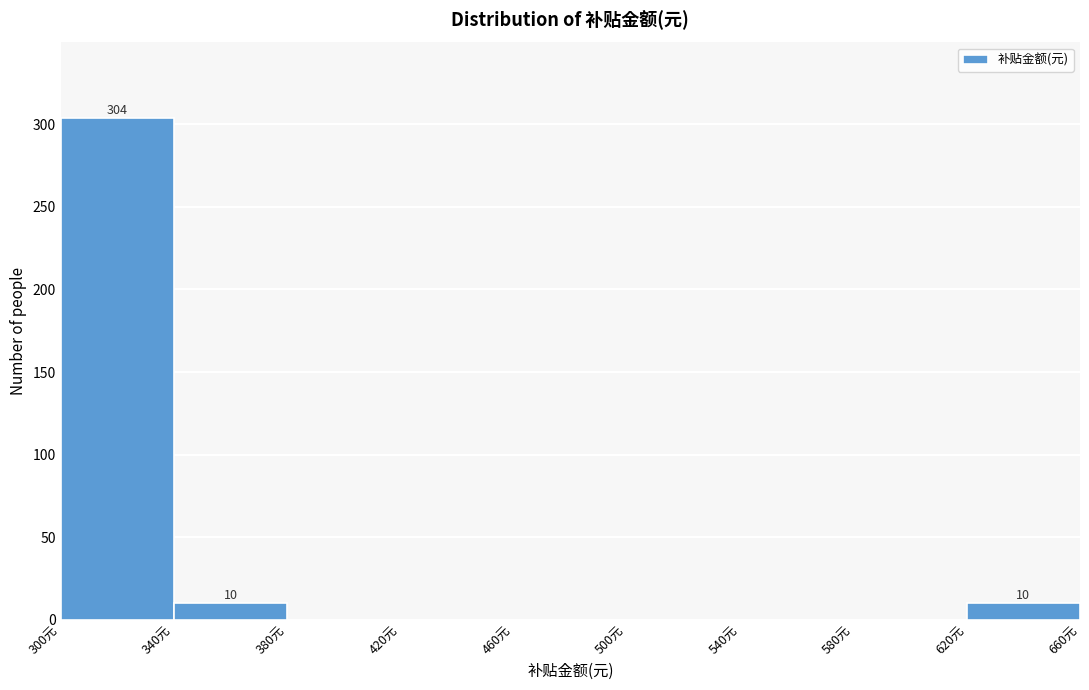

Which range on the x-axis has the tallest bar?

300 to 340